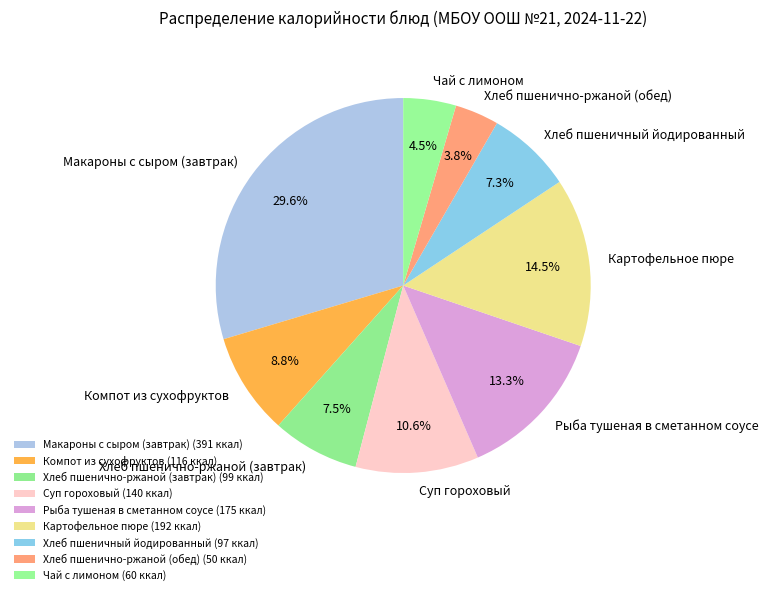

What is the largest slice in the pie chart?

Макароны с сыром (завтрак)